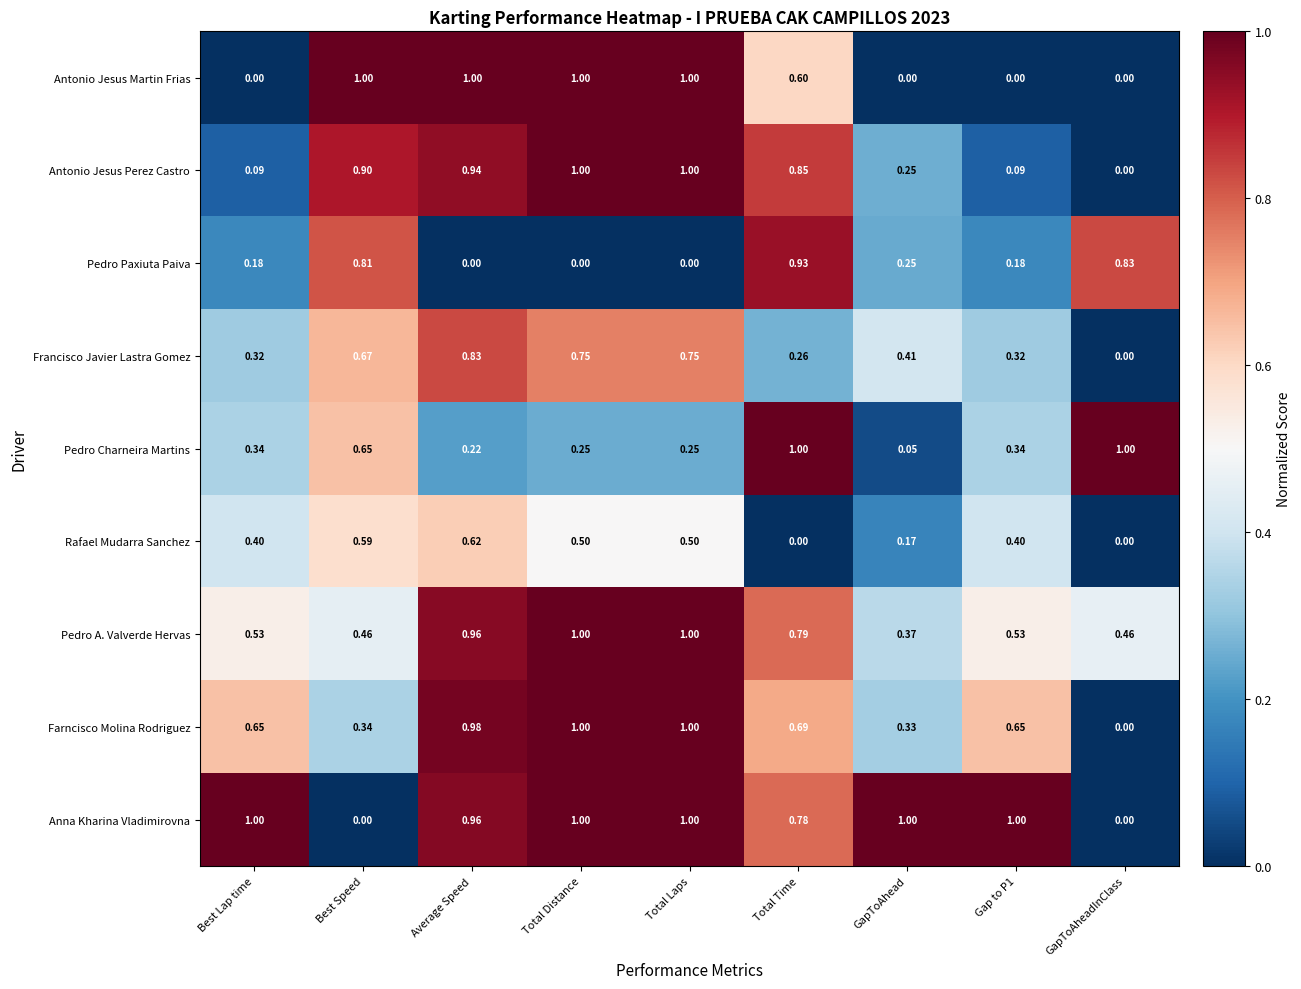

Between Total Time and GapToAheadInClass, which series saw the biggest shift?

Antonio Jesus Perez Castro